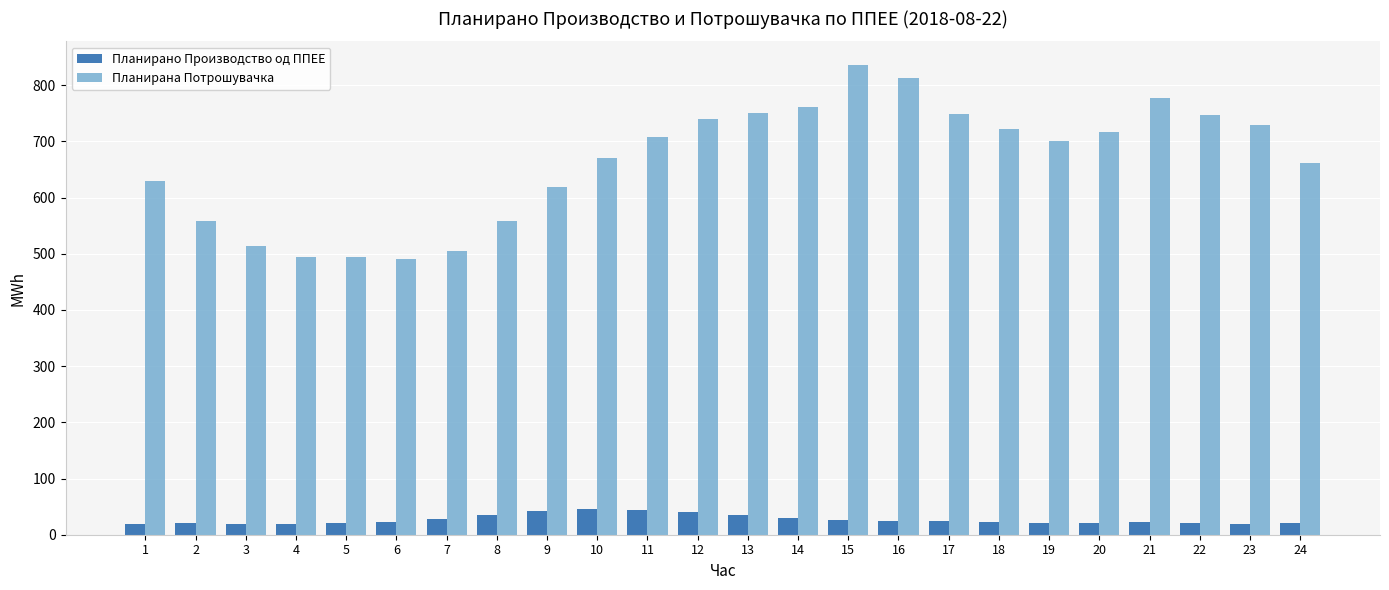

Rank the series by their maximum value, from lowest to highest.

Планирано Производство од ППЕЕ, Планирана Потрошувачка